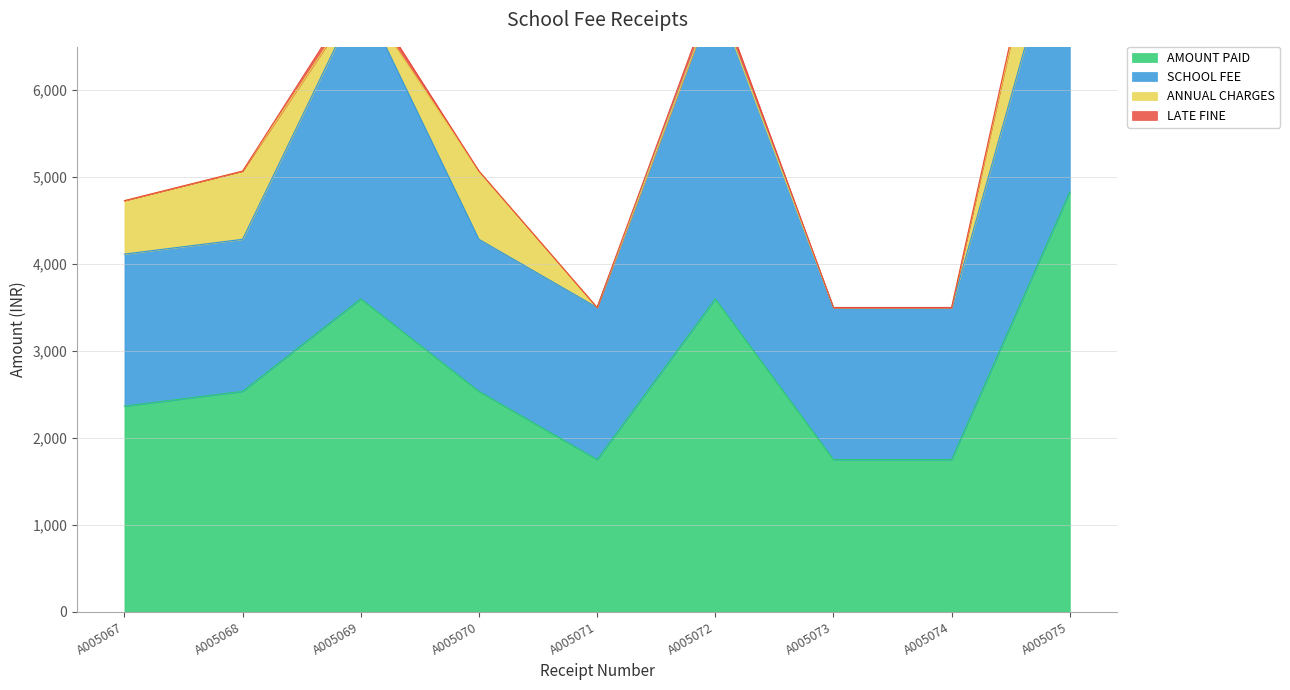

Rank the series by their maximum value, from lowest to highest.

LATE FINE, ANNUAL CHARGES, SCHOOL FEE, AMOUNT PAID